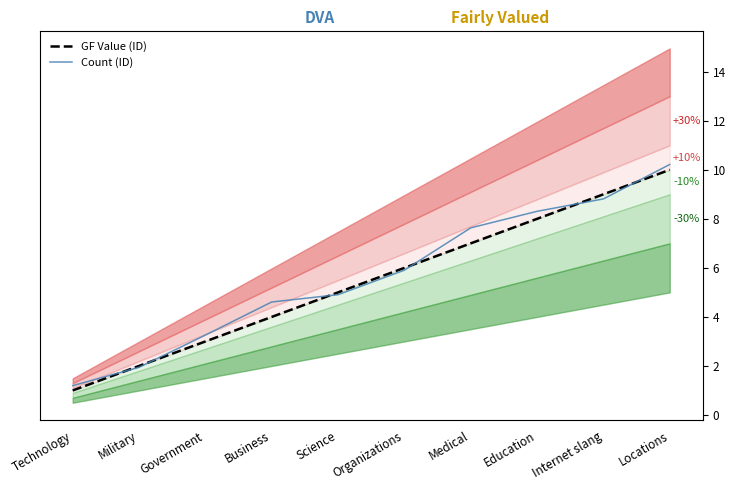

Which series has the largest total across all categories?

Count (ID)